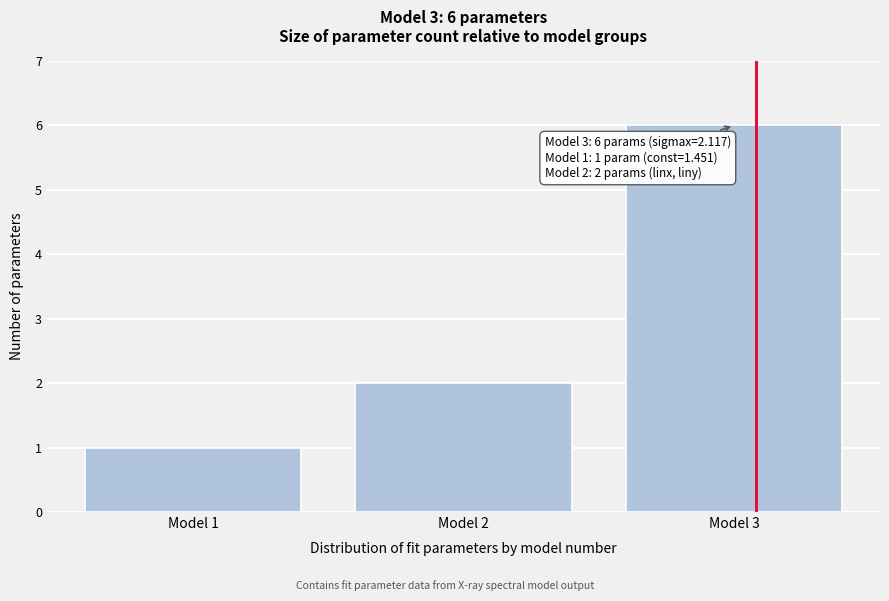

Reading right to left, transcribe all the data shown in this chart.

6	2	1